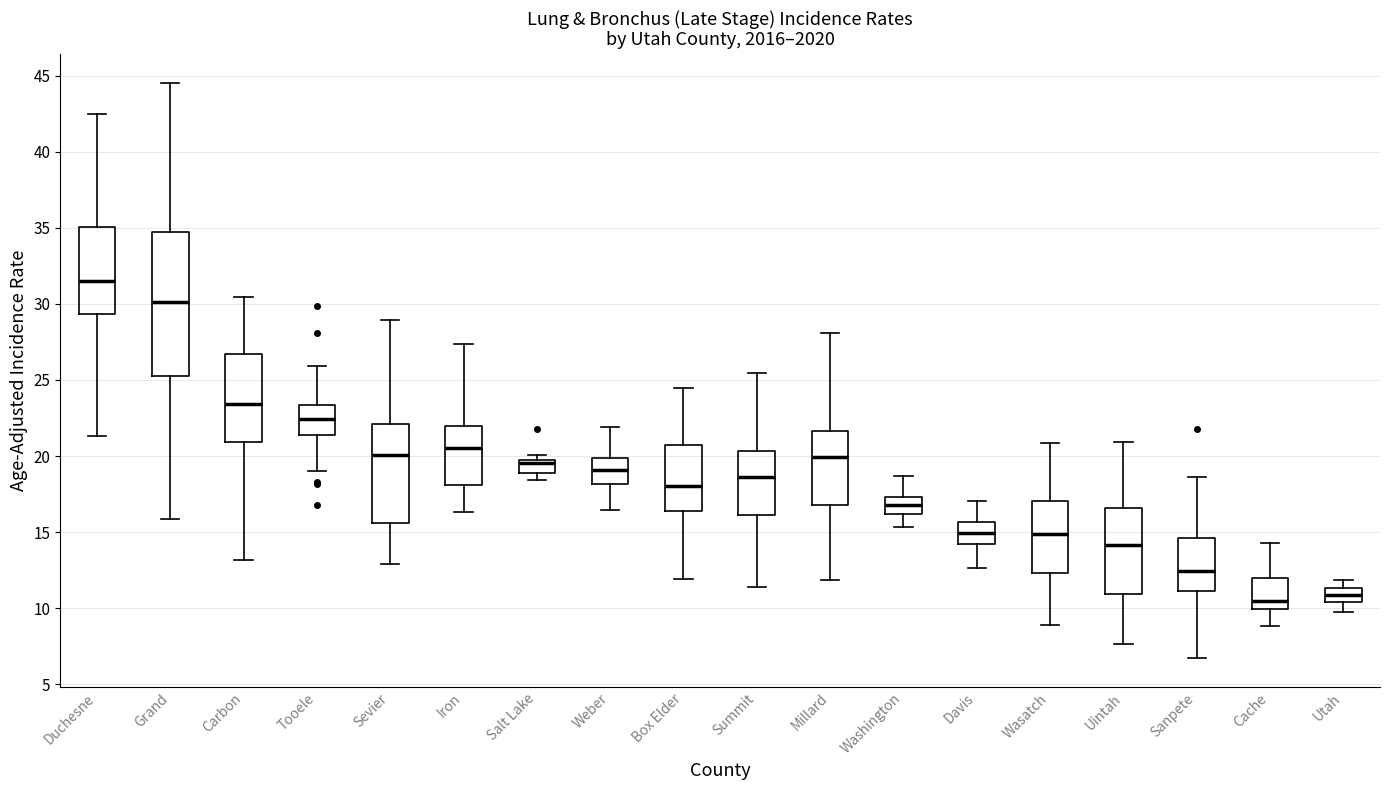

Reading left to right, read every box against the y-axis: the position of its median line, the range the box covers, and the ends of its whiskers. The values are not printed on the chart, so give them approximately, as read against the axis.

Duchesne: median 31.5, box 29.5 to 35.0, whiskers 21.5 to 42.5
Grand: median 30.0, box 25.5 to 34.5, whiskers 16.0 to 44.5
Carbon: median 23.5, box 21.0 to 26.5, whiskers 13.0 to 30.5
Tooele: median 22.5, box 21.5 to 23.5, whiskers 19.0 to 26.0
Sevier: median 20.0, box 15.5 to 22.0, whiskers 13.0 to 29.0
Iron: median 20.5, box 18.0 to 22.0, whiskers 16.5 to 27.5
Salt Lake: median 19.5 (just below the box's upper edge), box 19.0 to 19.5, whiskers 18.5 to 20.0
Weber: median 19.0, box 18.0 to 20.0, whiskers 16.5 to 22.0
Box Elder: median 18.0, box 16.5 to 20.5, whiskers 12.0 to 24.5
Summit: median 18.5, box 16.0 to 20.5, whiskers 11.5 to 25.5
Millard: median 20.0, box 17.0 to 21.5, whiskers 12.0 to 28.0
Washington: median 17.0, box 16.0 to 17.5, whiskers 15.5 to 18.5
Davis: median 15.0, box 14.0 to 15.5, whiskers 12.5 to 17.0
Wasatch: median 15.0, box 12.5 to 17.0, whiskers 9.0 to 21.0
Uintah: median 14.0, box 11.0 to 16.5, whiskers 7.5 to 21.0
Sanpete: median 12.5, box 11.0 to 14.5, whiskers 6.5 to 18.5
Cache: median 10.5, box 10.0 to 12.0, whiskers 9.0 to 14.5
Utah: median 11.0, box 10.5 to 11.5, whiskers 9.5 to 12.0